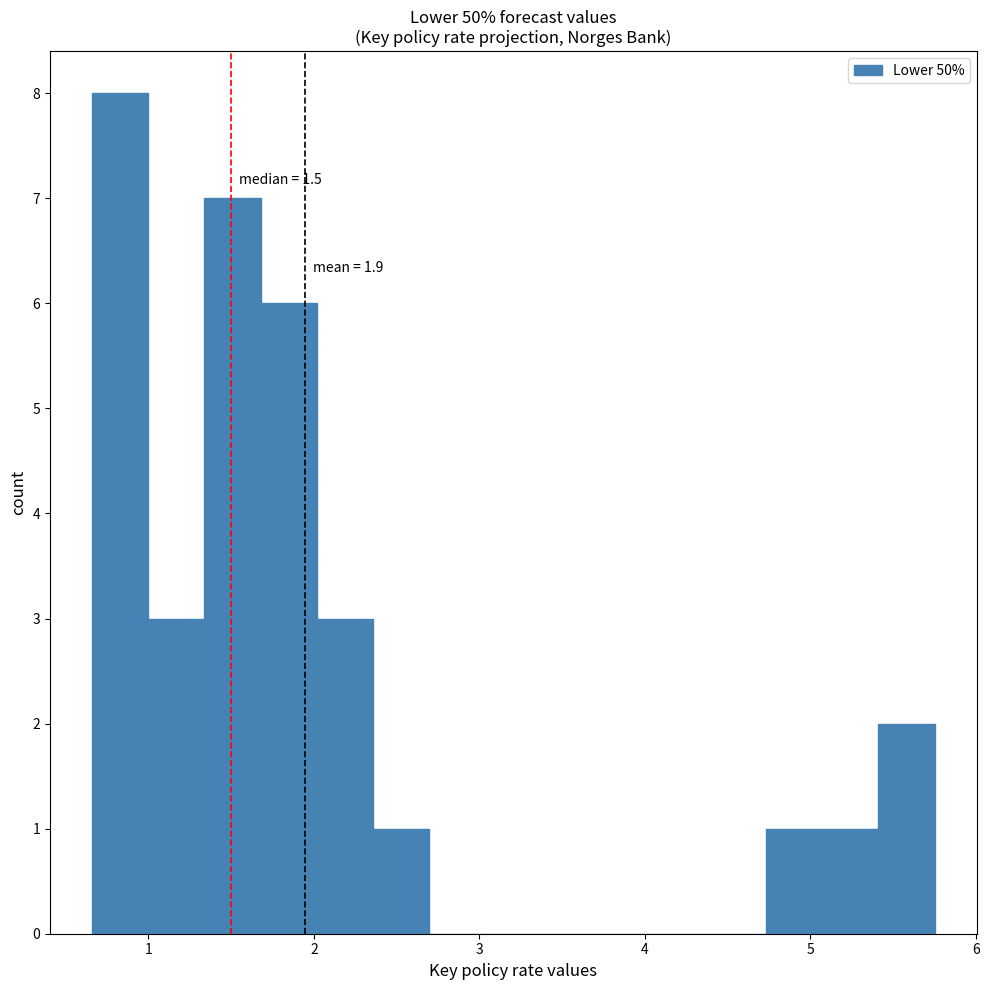

Around what value on the x-axis is the tallest bar? Give the approximate position of its centre, as read against the axis.

0.8